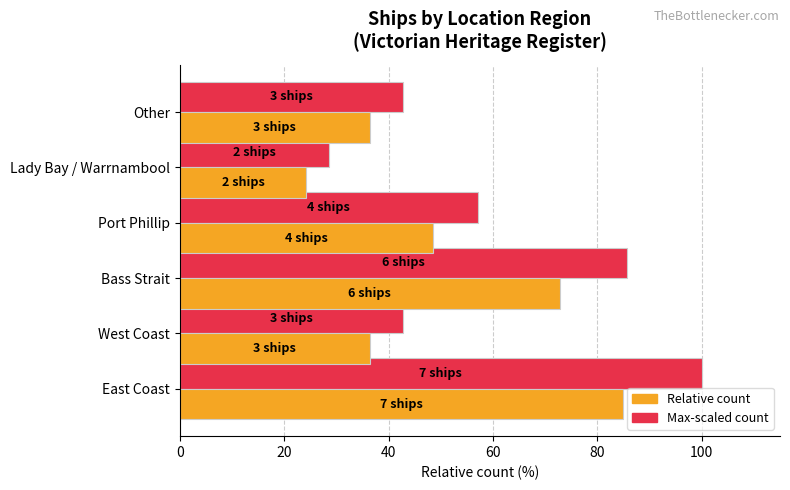

What is the difference between the highest and lowest values at Lady Bay / Warrnambool?

4.3